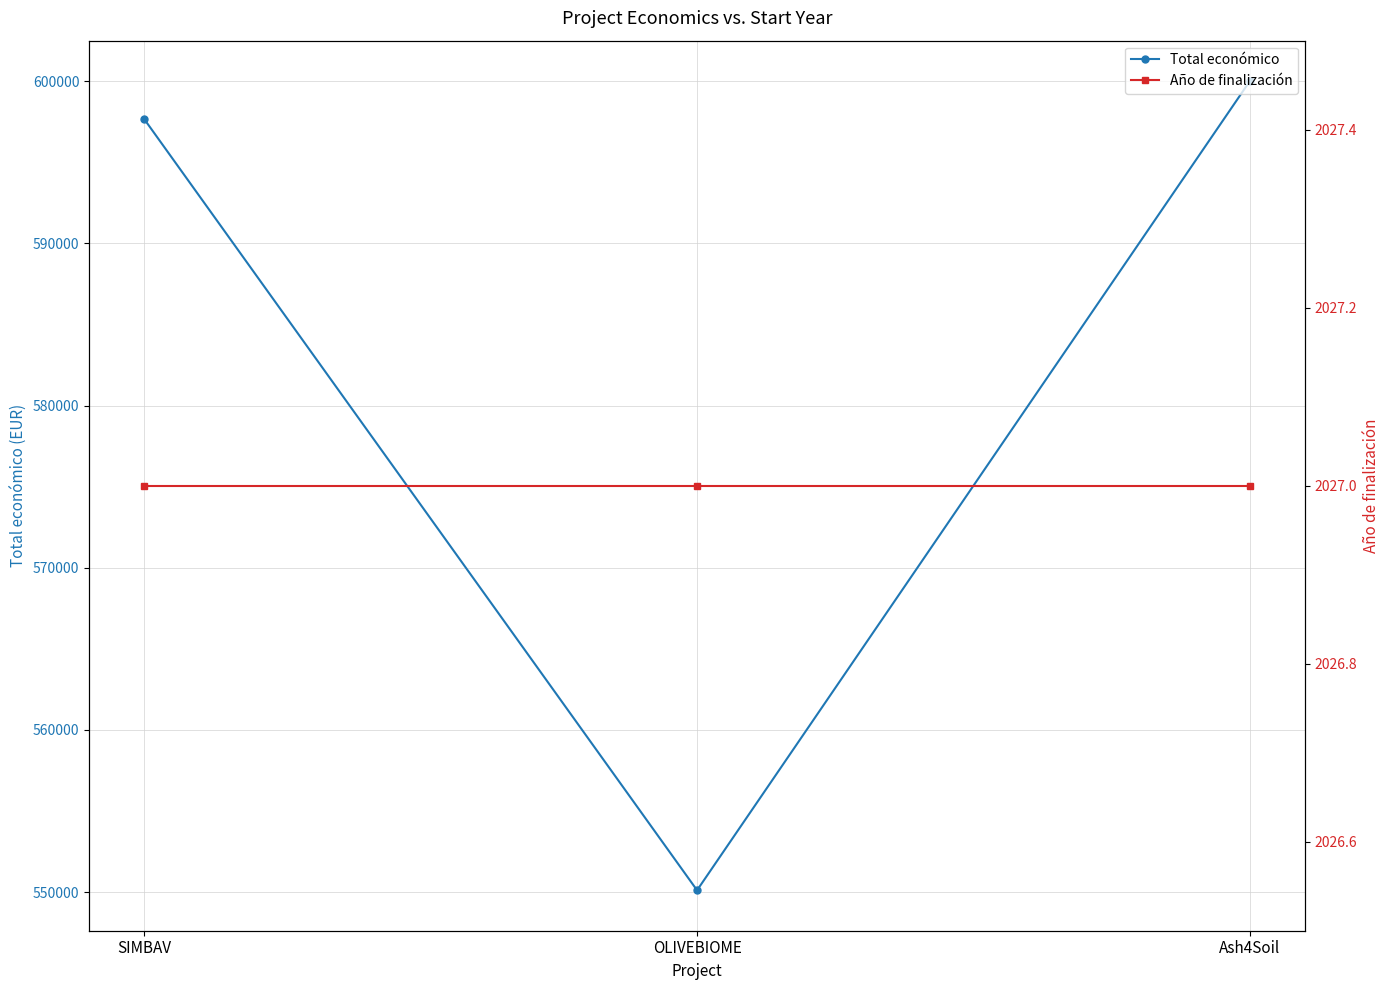

Which series has the largest total across all categories?

Total económico